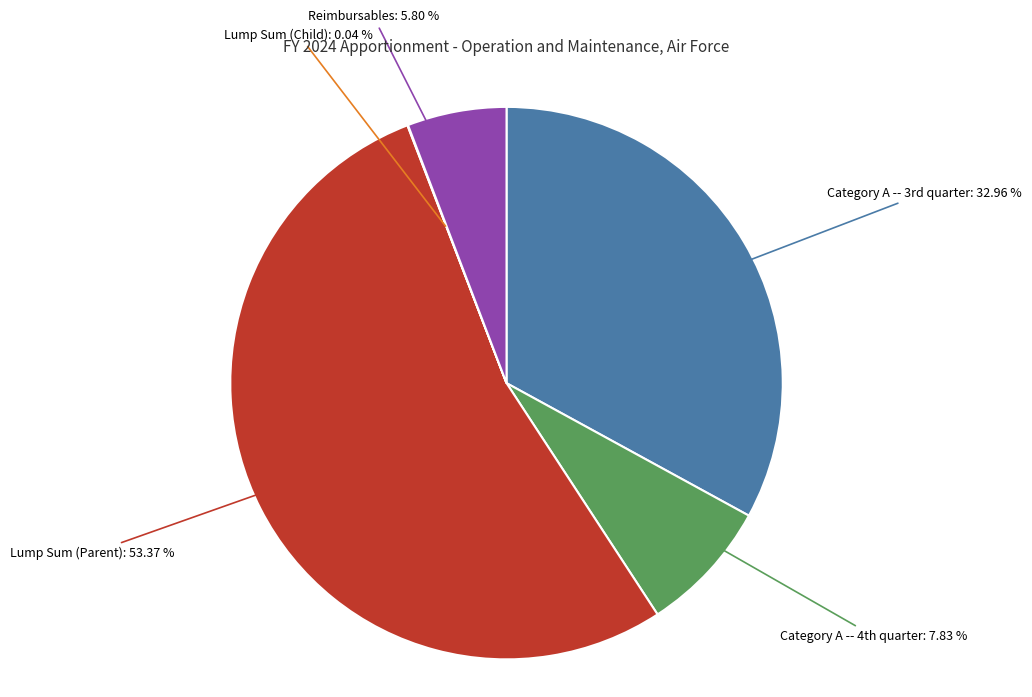

Is there a majority slice in this chart?

Yes